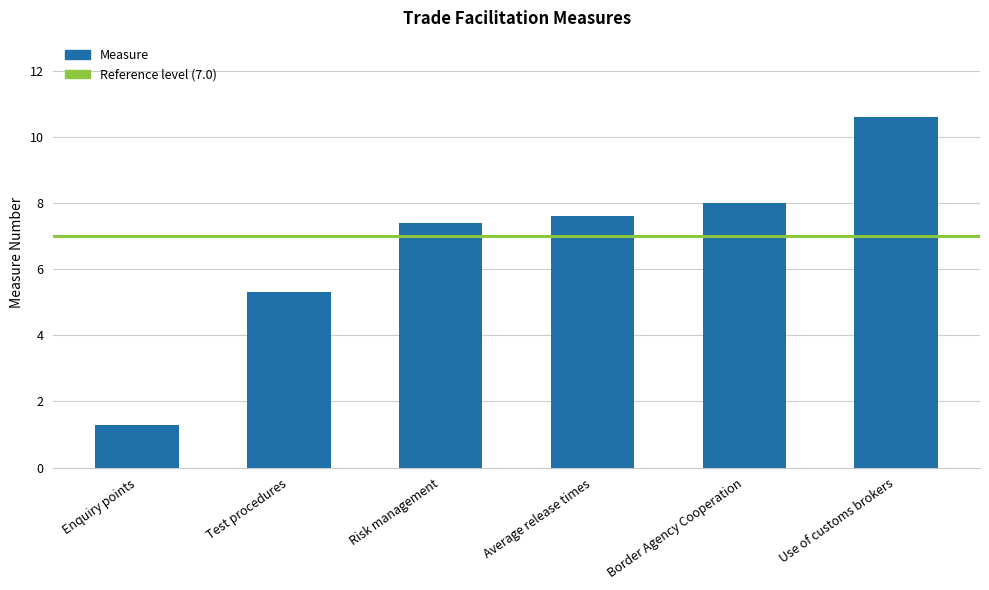

What is the ratio of the value at Test procedures to the value at Use of customs brokers?

0.5